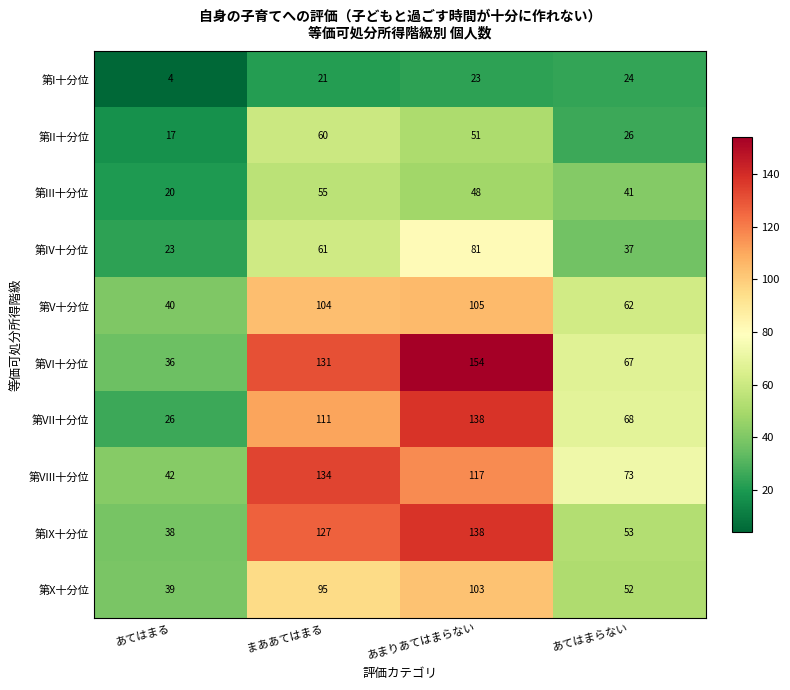

At how many categories does at least one series exceed 148?

1